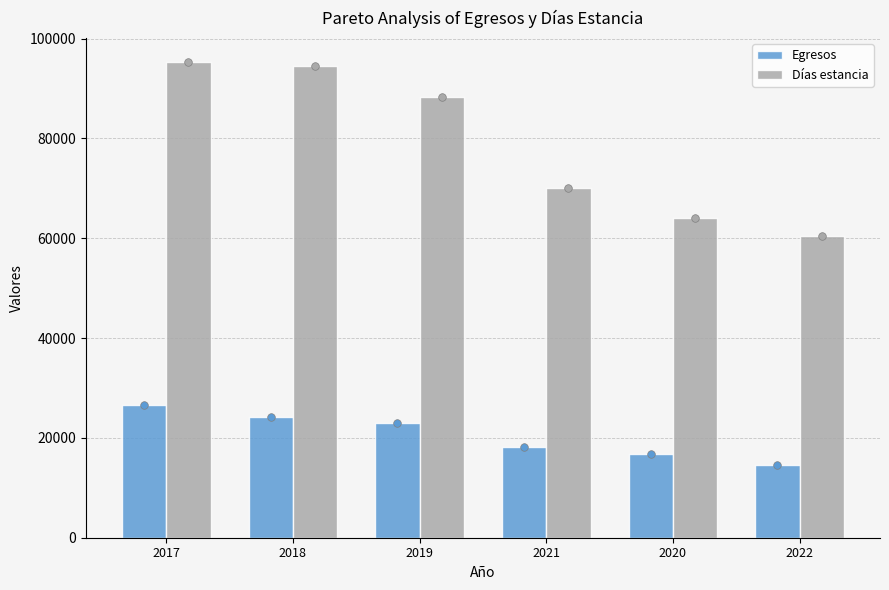

At how many categories does at least one series exceed 25945?

6